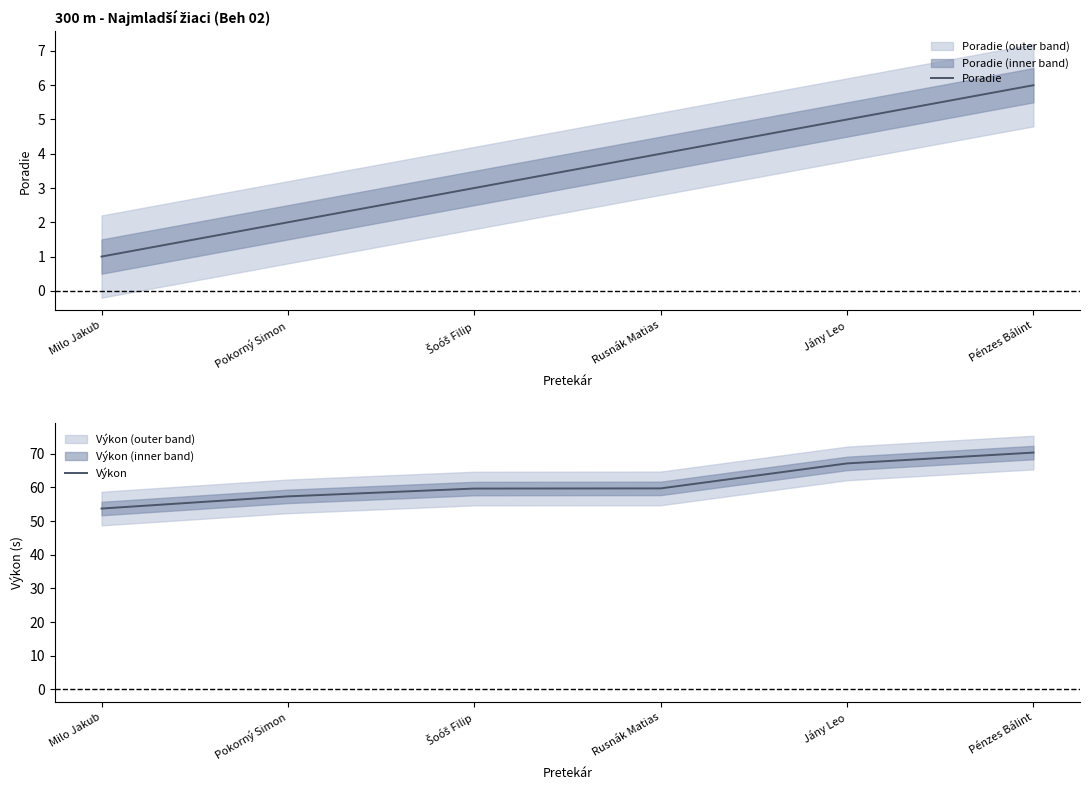

At which label is Výkon closest to 62?

Rusnák Matias